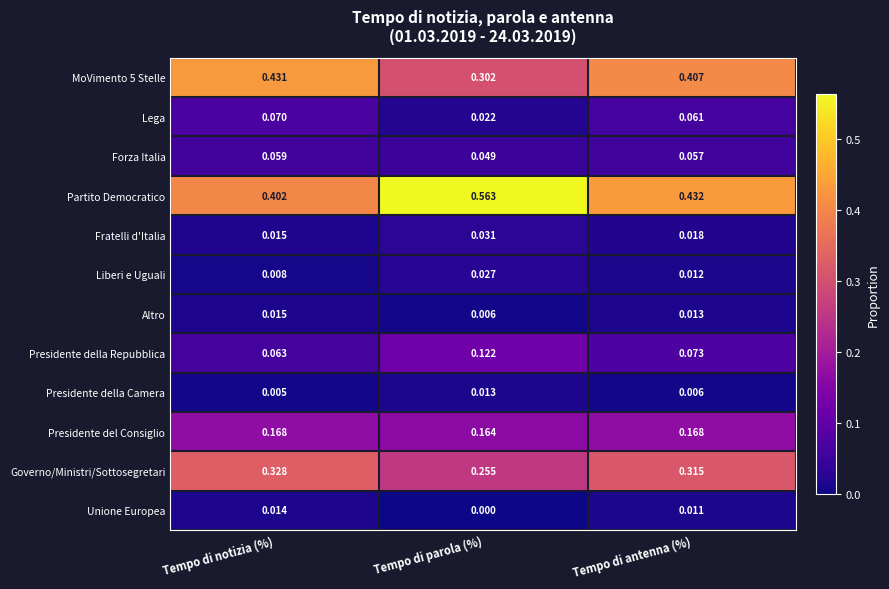

At which label is Presidente della Camera closest to 0?

Tempo di notizia (%)